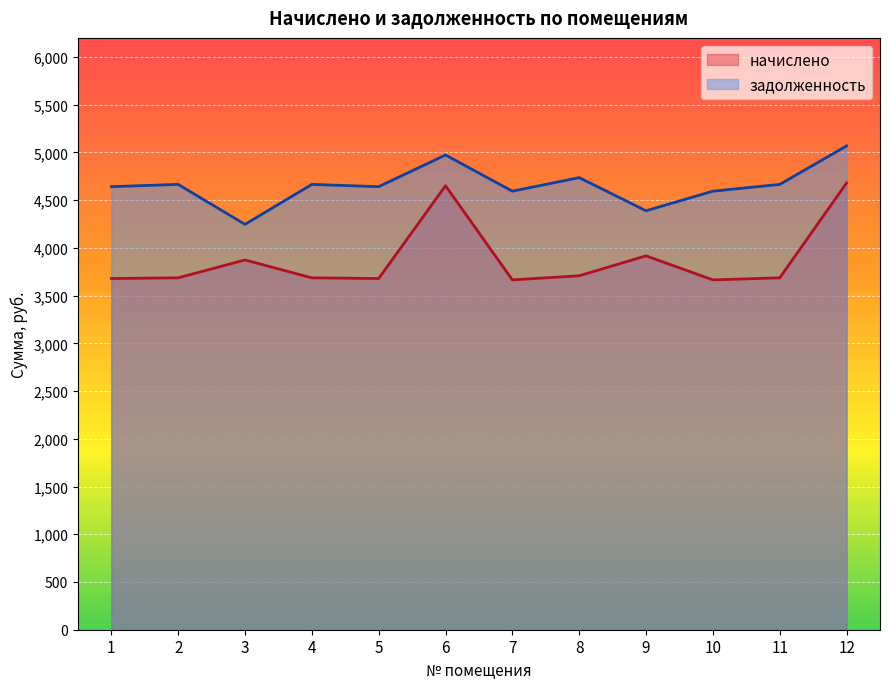

Rank the series by their maximum value, from highest to lowest.

задолженность, начислено